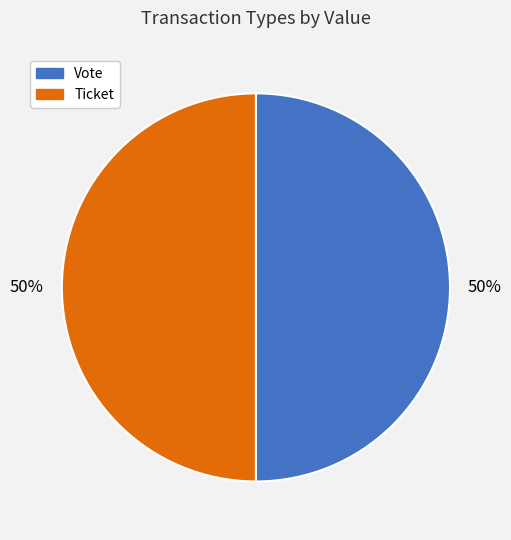

Do Vote and Ticket together represent more than half of the pie?

Yes